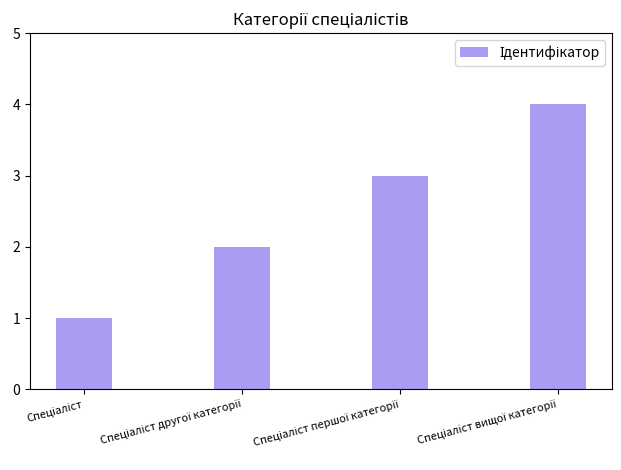

What is the value of the 3rd bar from the left?

3